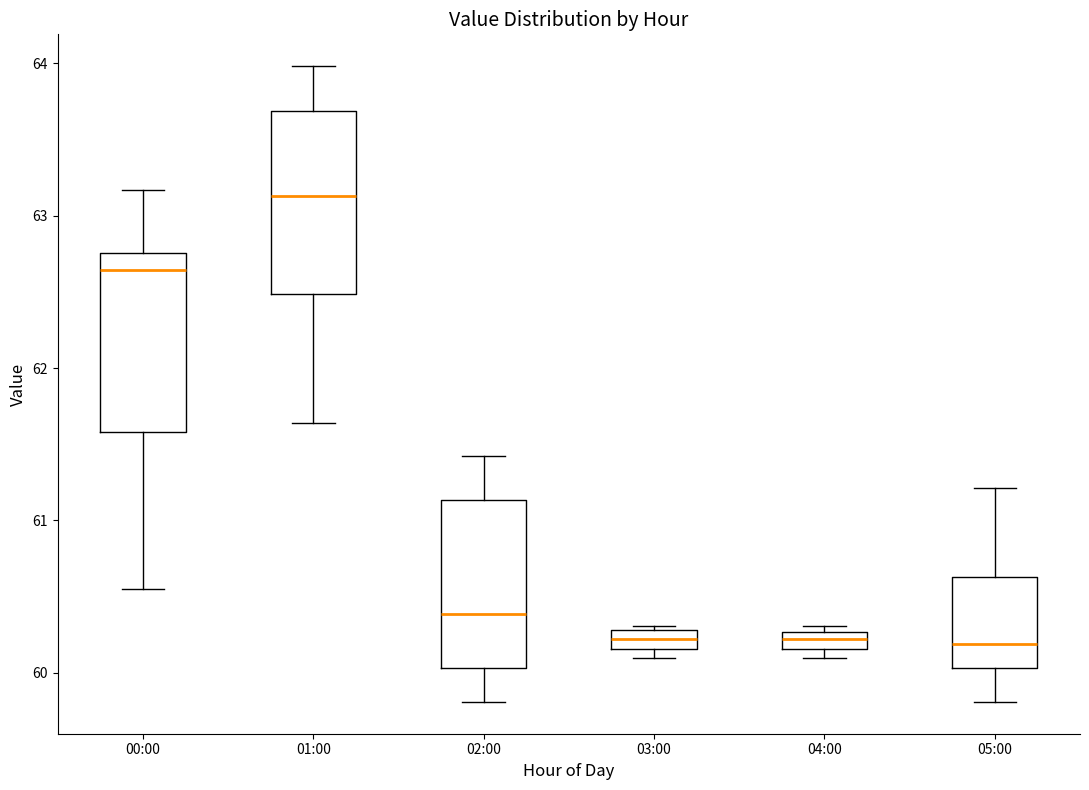

Where is the lower edge of the box for 01:00 on the y-axis? The values are not printed on the chart, so give them approximately, as read against the axis.

62.5